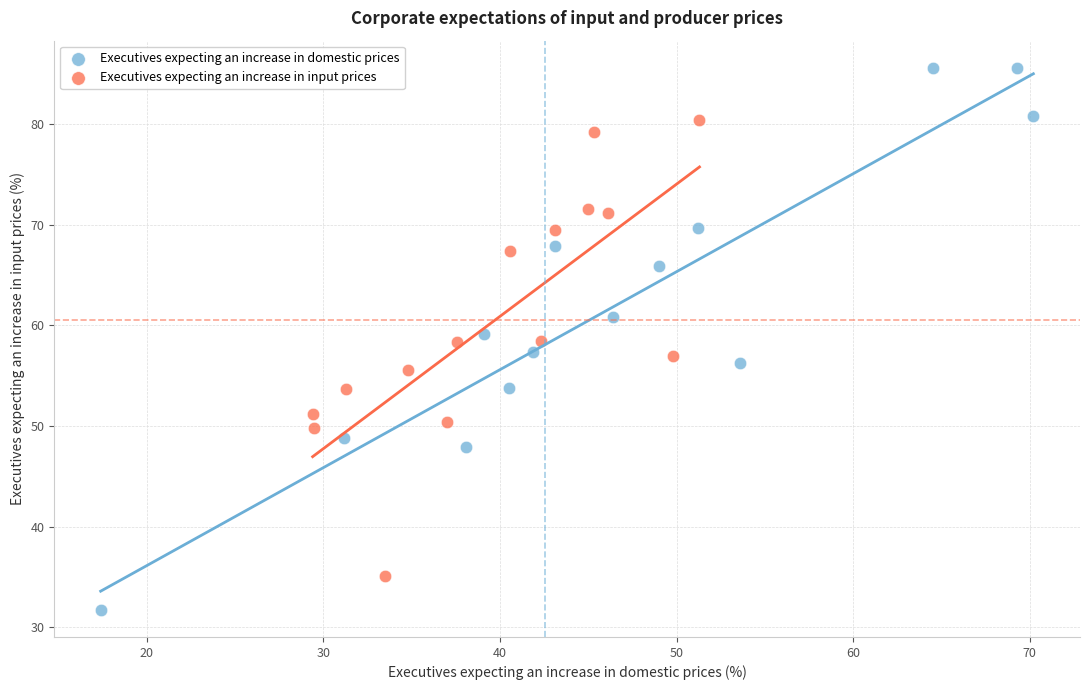

Which series has the widest spread of Y values?

Executives expecting an increase in domestic prices